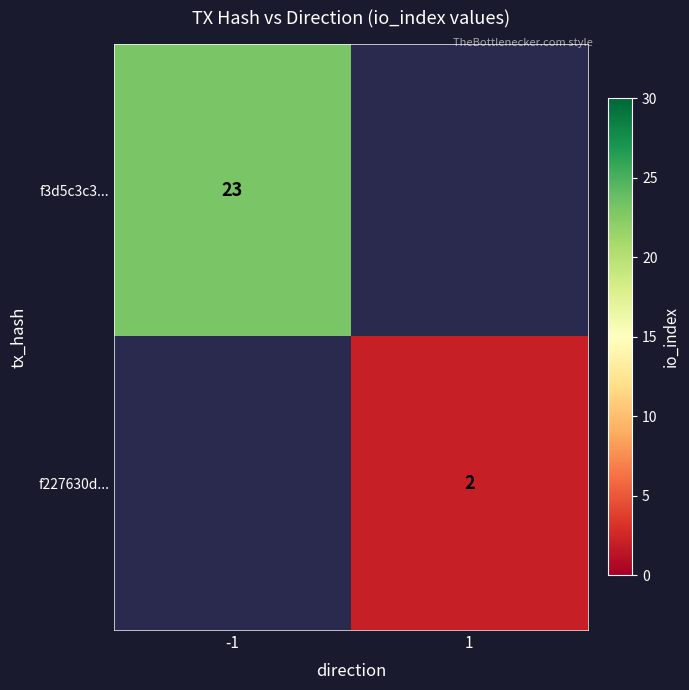

Is it true that f227630d... equals 1 at 1?

False